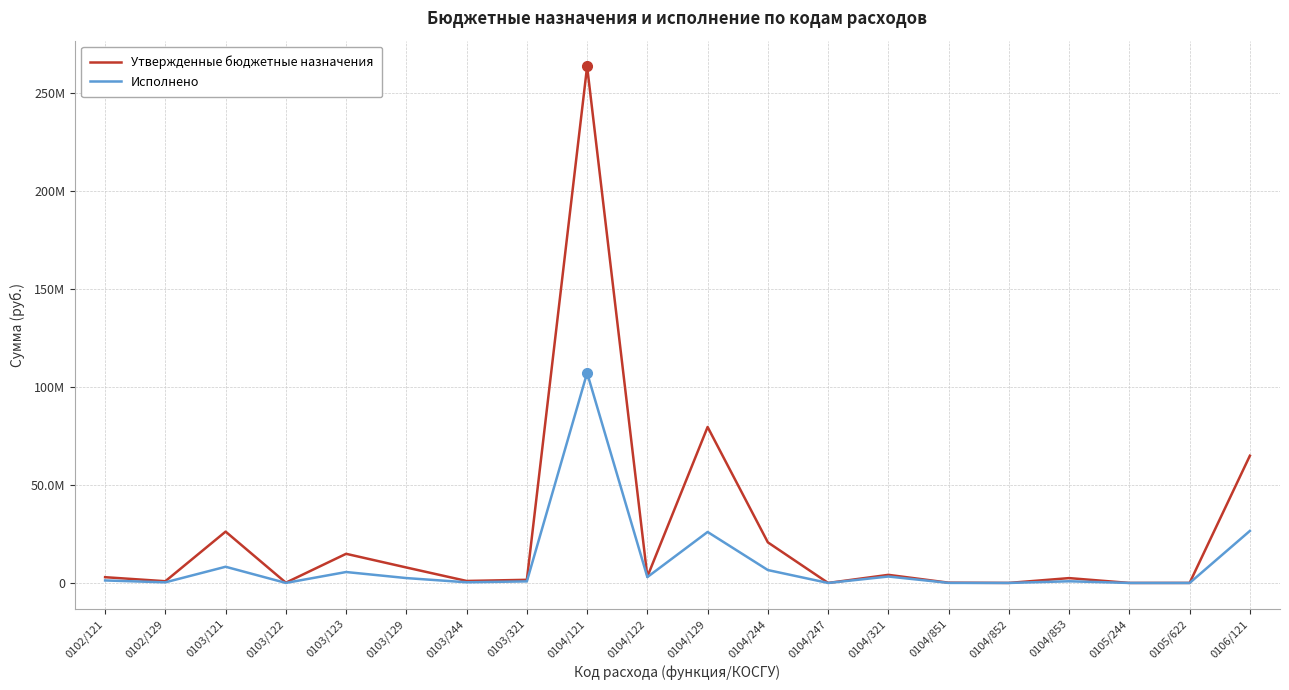

Does the chart have visible grid lines?

Yes